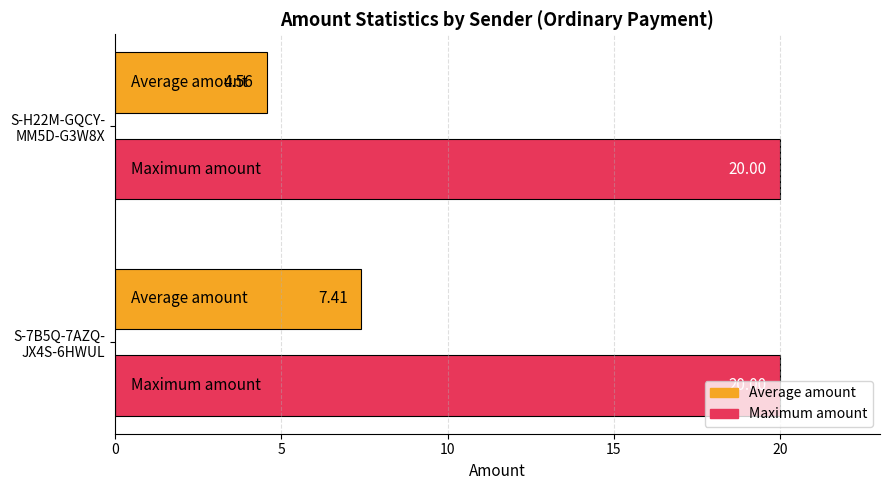

What is the sum of all values?

52.0